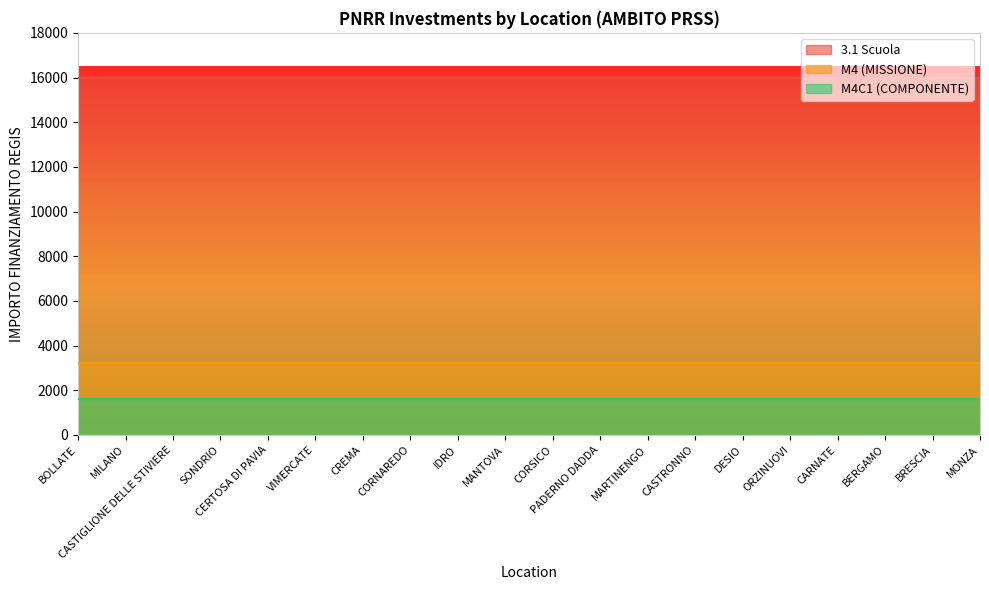

True or false: 3.1 Scuola and M4 cross at least once.

False